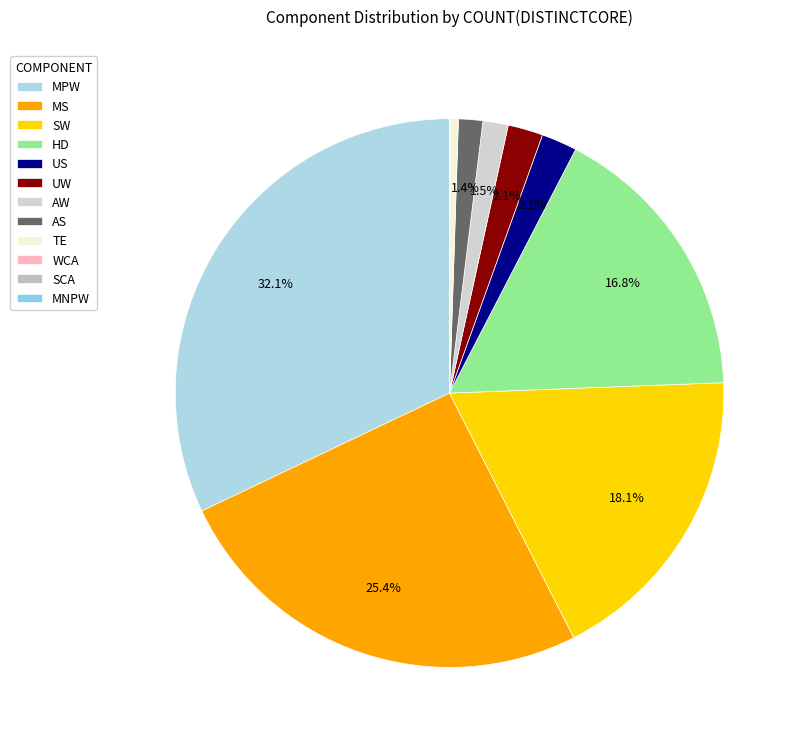

Rank the categories by value from highest to lowest.

MPW, MS, SW, HD, US, UW, AW, AS, TE, WCA, SCA, MNPW